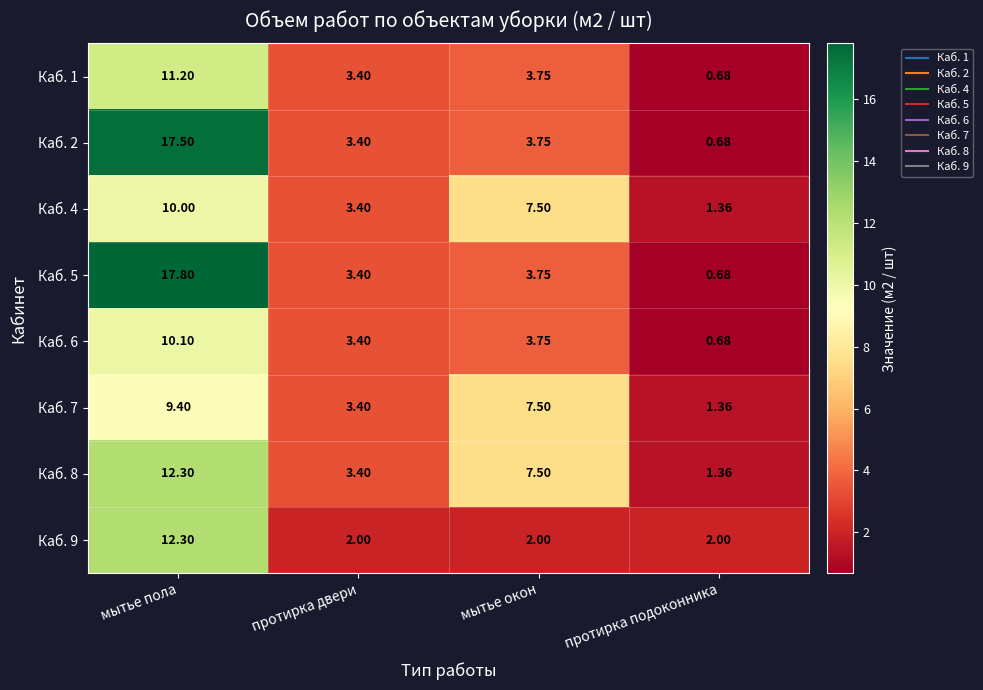

Rank the categories by Каб. 5 value from highest to lowest.

мытье пола, мытье окон, протирка двери, протирка подоконника